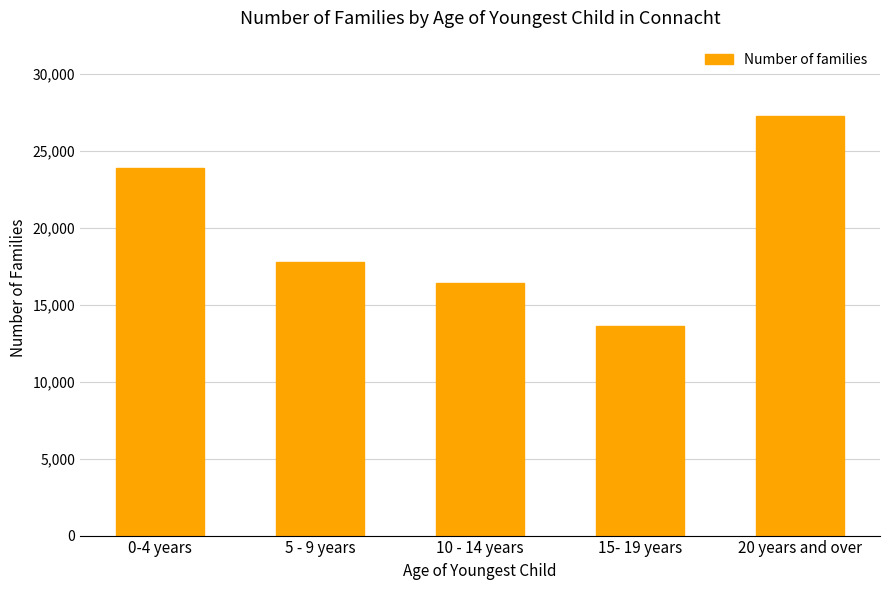

What is the sum of the values at 20 years and over and 5 - 9 years?

45027